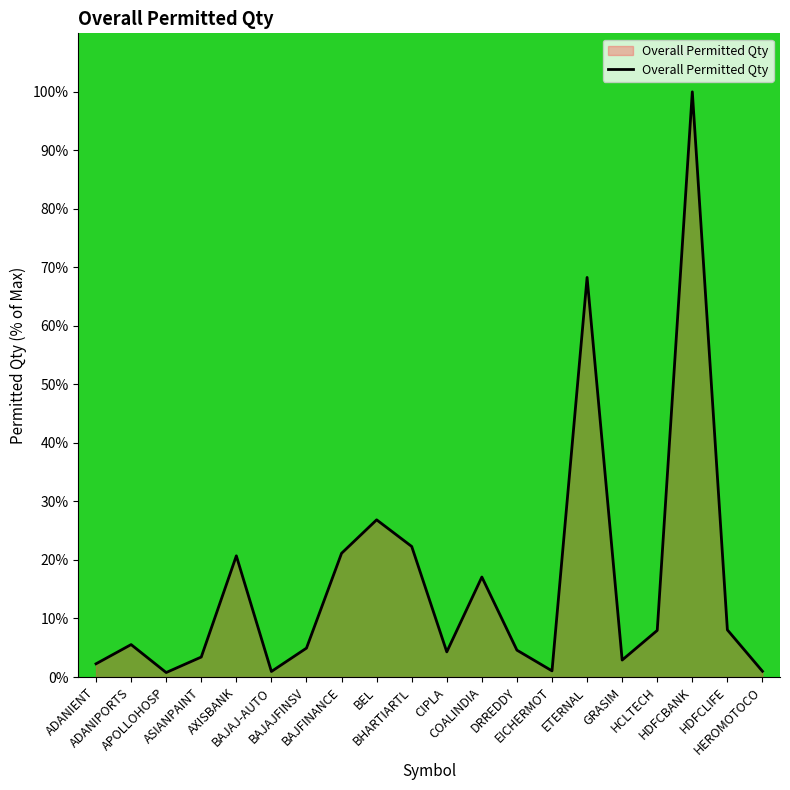

What is the maximum value shown in the chart?

100.0